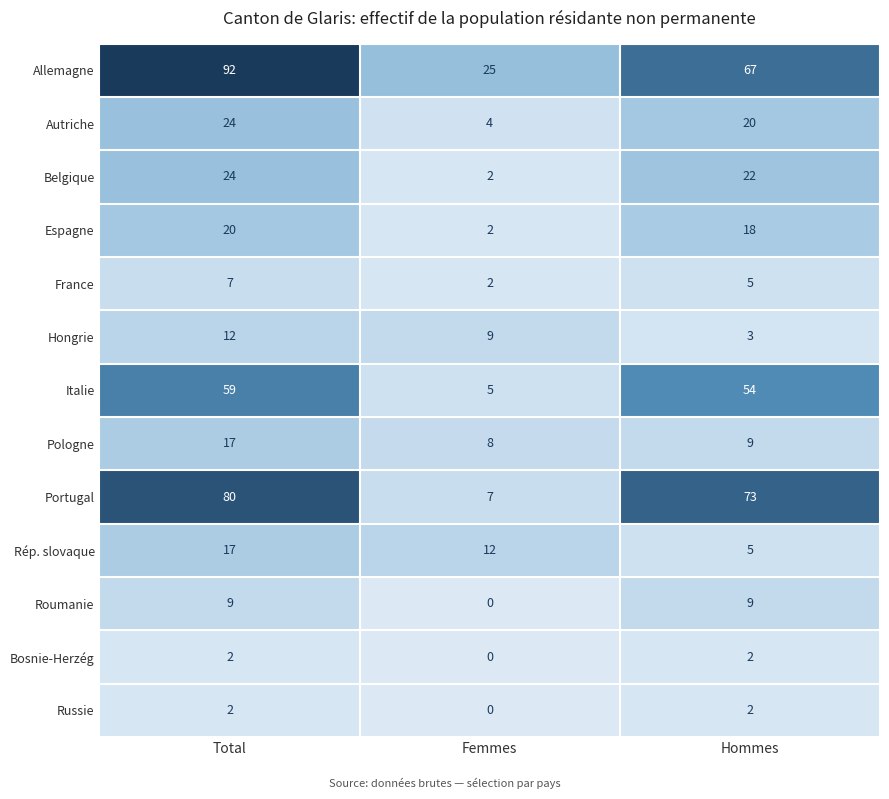

Which series has the largest total across all categories?

Allemagne